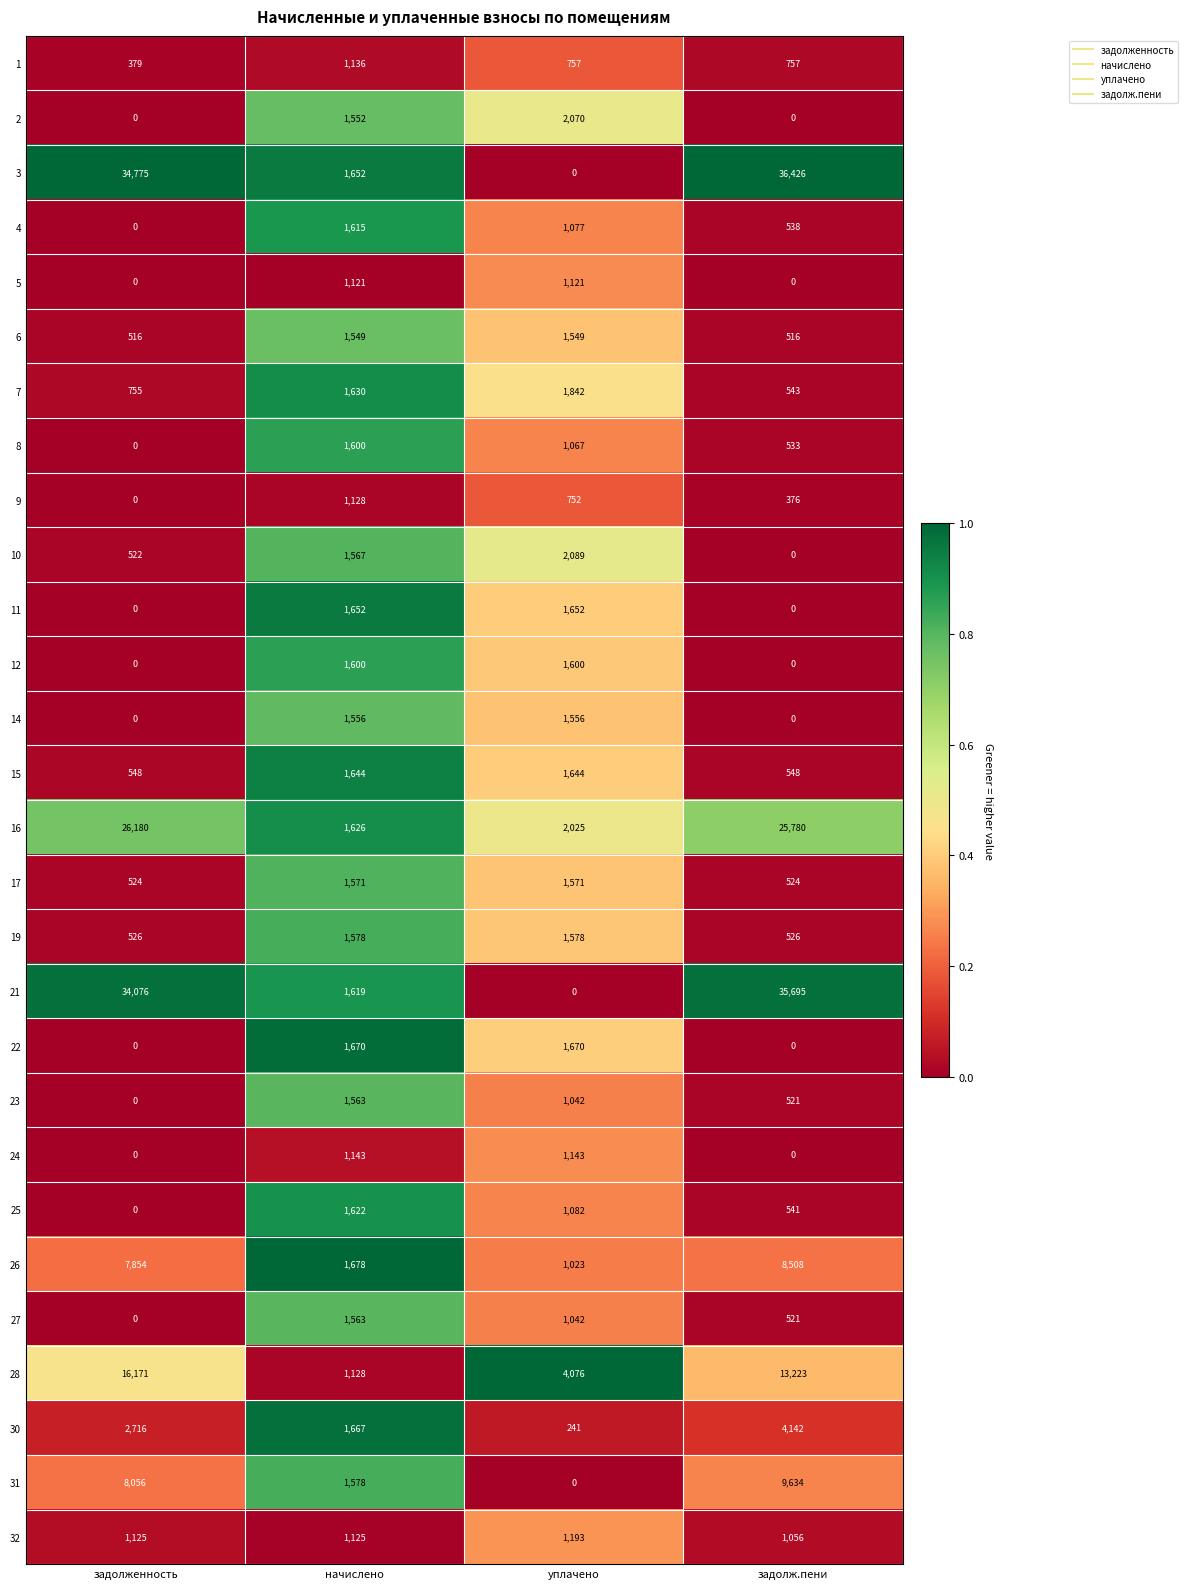

Which series has the widest spread of values?

3